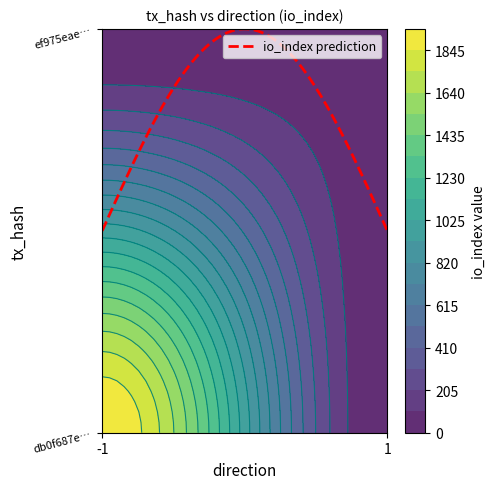

Reading left to right, what are all the values shown in this chart?

db0f687e9e4c680fdf913527d6e71ecc52fb835: -1	1948
ef975eae705db30225cb931baf13731ad4f4fe4: 1	45